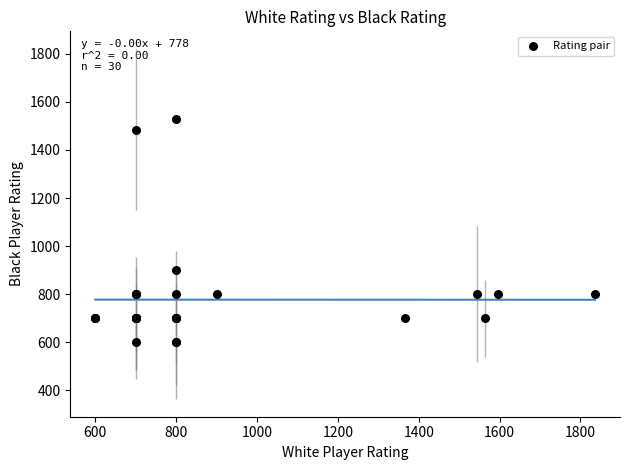

What Y value in the scatter plot is closest to 1065?

900